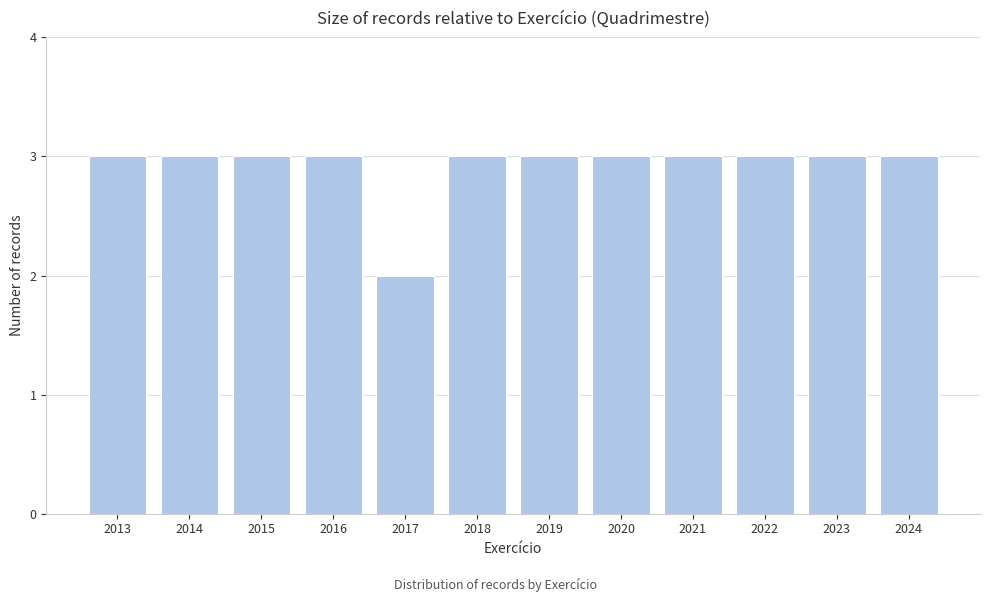

Reading left to right, extract all data points from this chart.

3	3	3	3	2	3	3	3	3	3	3	3